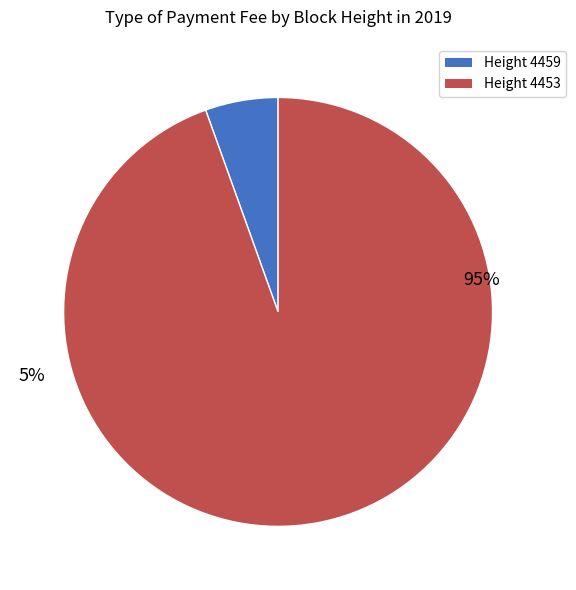

Which category has the biggest portion of the pie?

4453